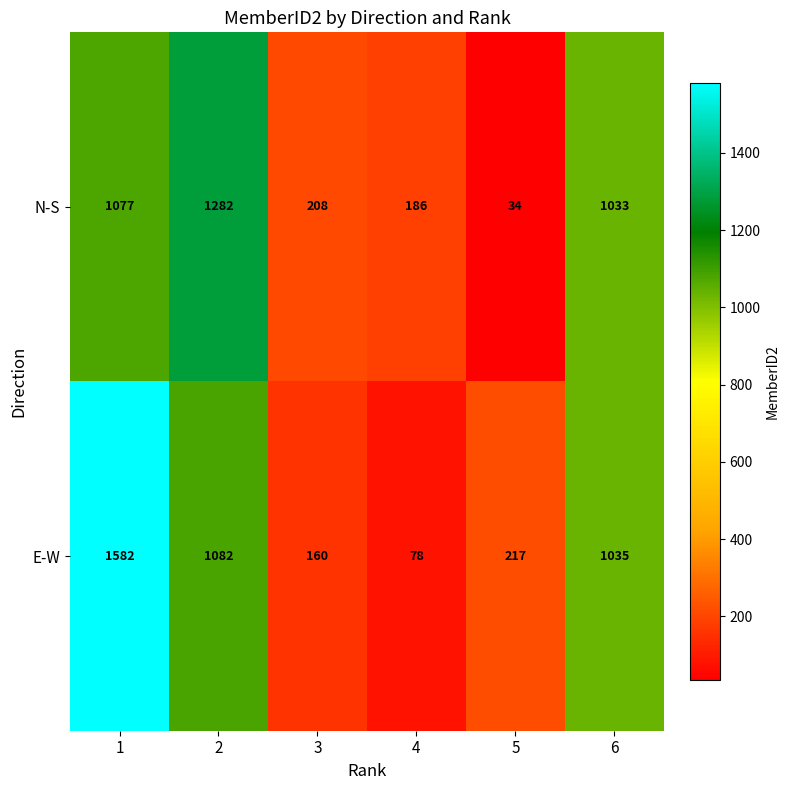

List the series in order of their overall mean, highest first.

E-W, N-S